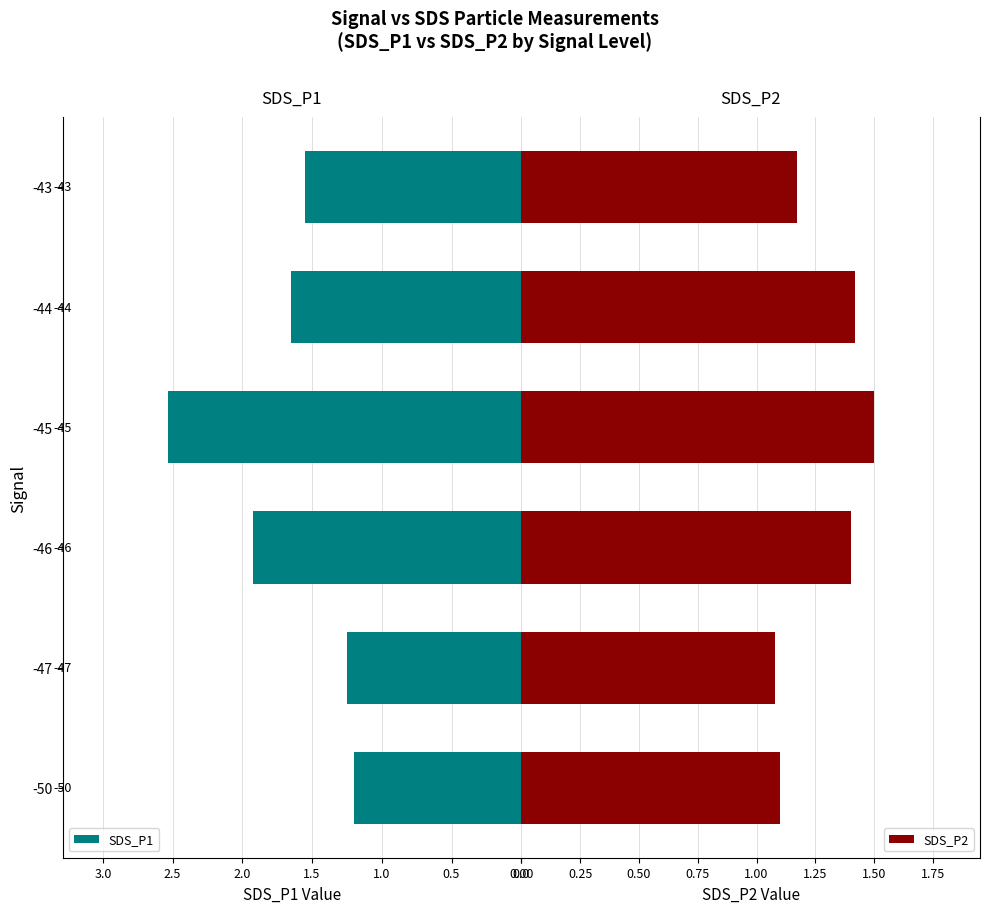

What is the sum of all SDS_P1 values?

10.1